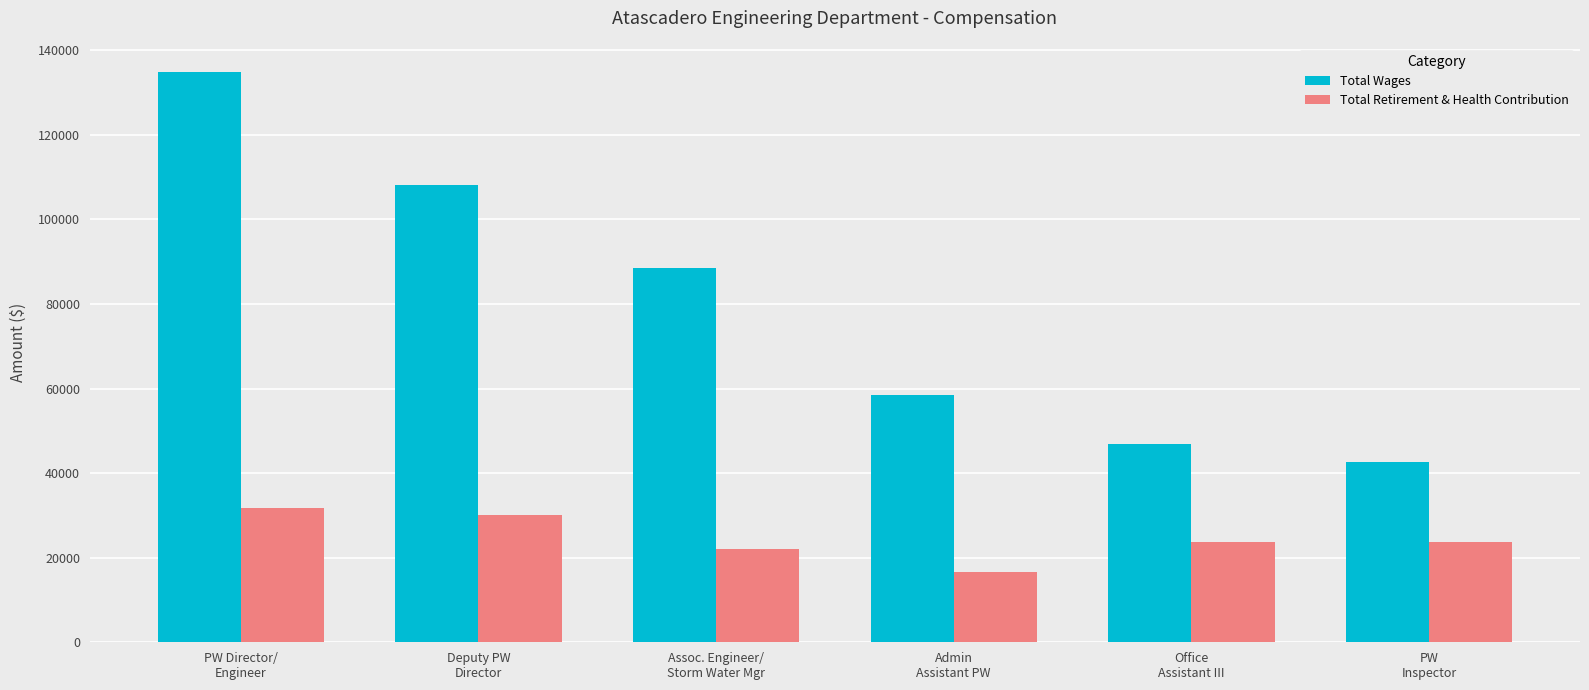

List the series in order of their overall mean, lowest first.

Total Retirement & Health Contribution, Total Wages